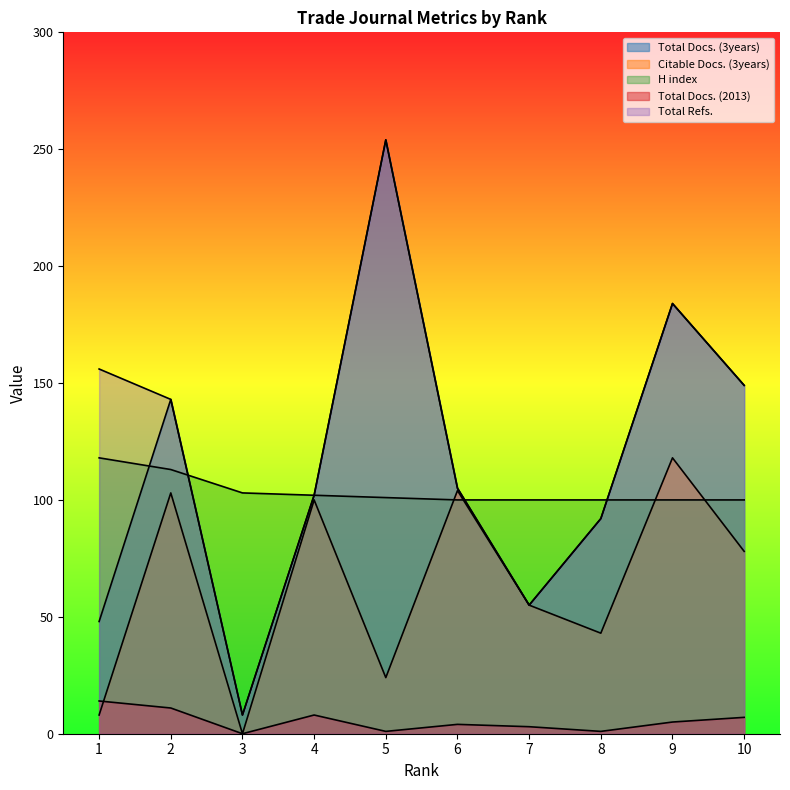

What is the value of the Total Refs. point at the 10th from the left?

149